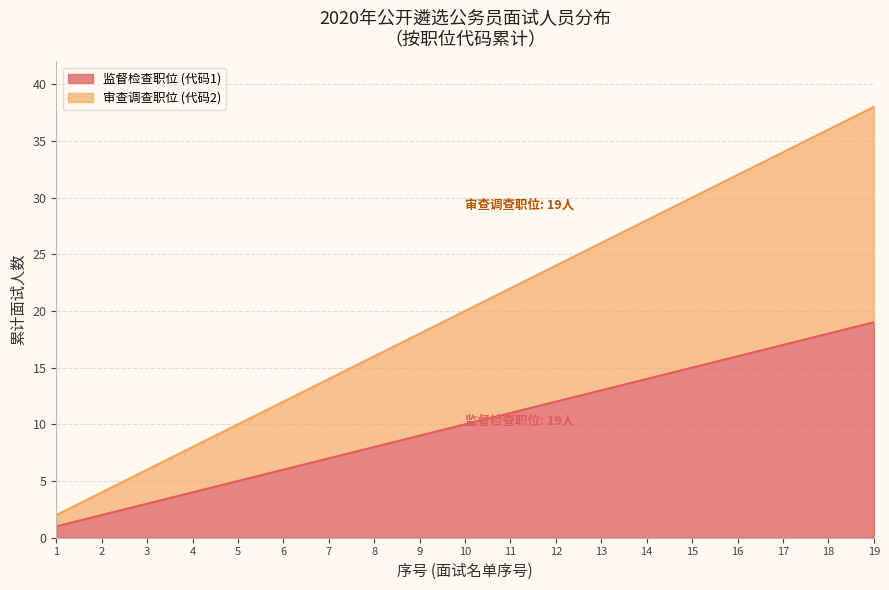

True or false: there are more than 1 points higher than both neighbors.

False